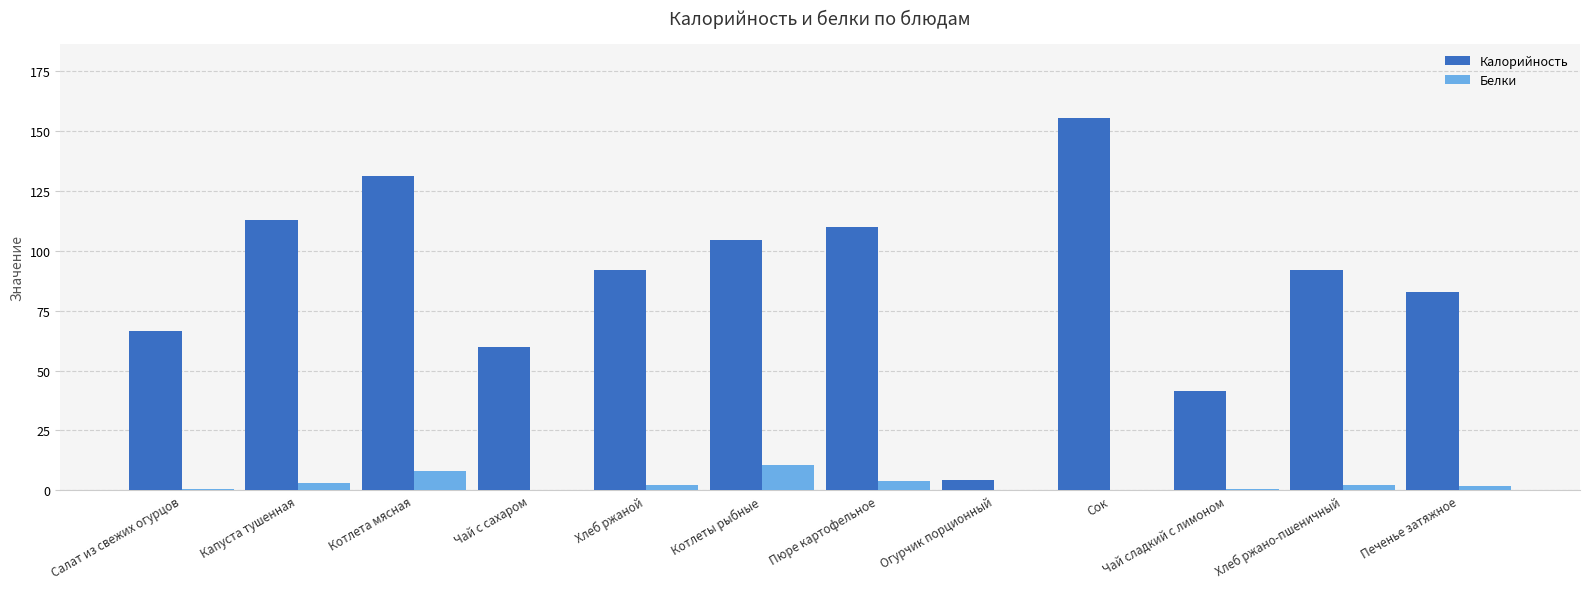

Between Пюре картофельное and Чай сладкий с лимоном, which series saw the biggest shift?

Калорийность